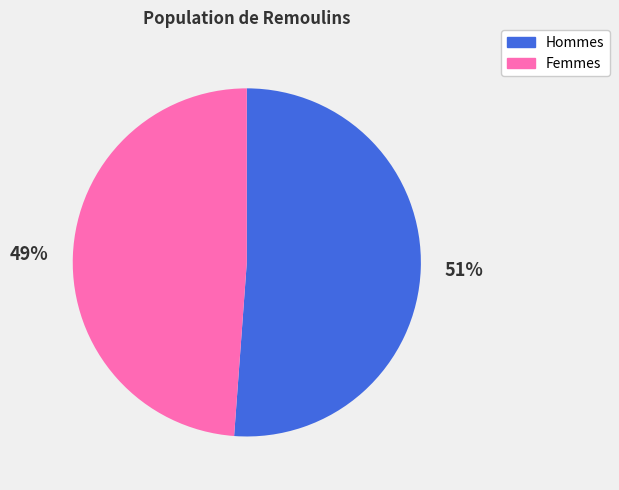

Count the number of slices in the pie.

2